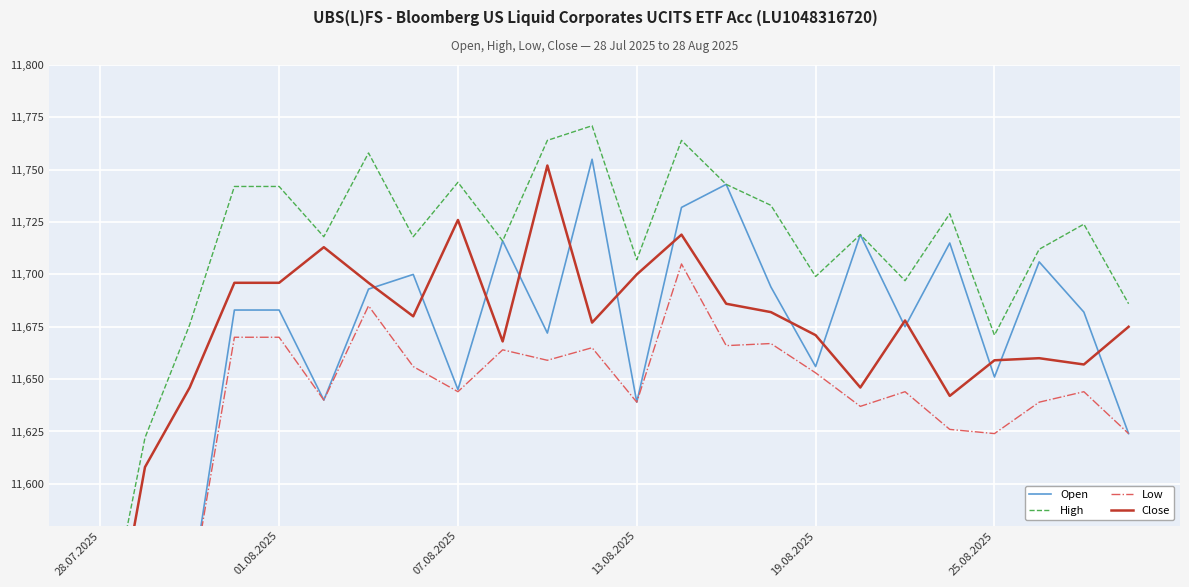

What is the greatest value displayed?

11771